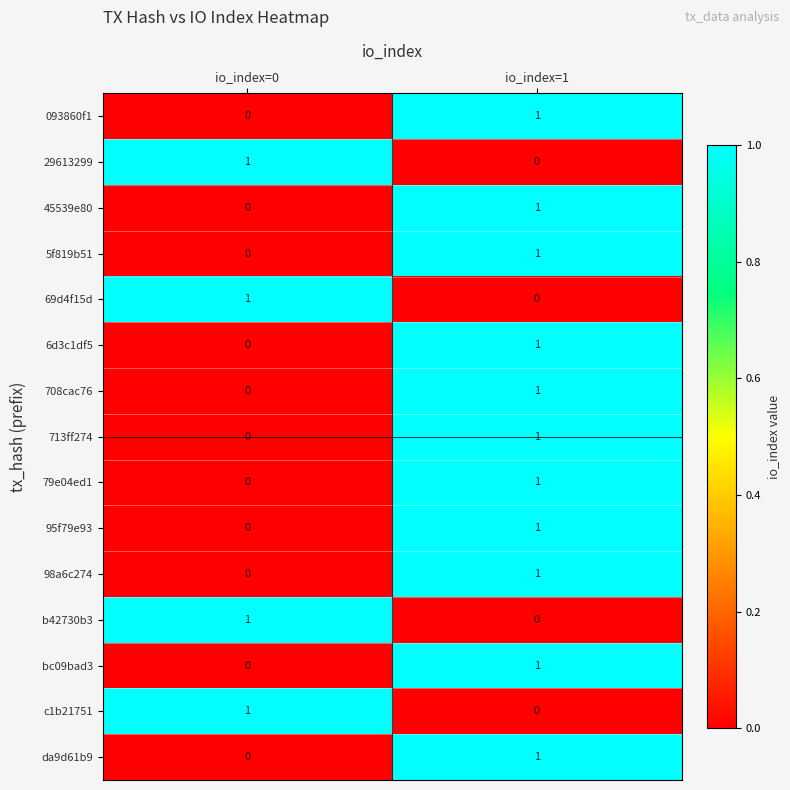

Reading right to left, extract all data points from this chart.

093860f1: 1	0
29613299: 0	1
45539e80: 1	0
5f819b51: 1	0
69d4f15d: 0	1
6d3c1df5: 1	0
708cac76: 1	0
713ff274: 1	0
79e04ed1: 1	0
95f79e93: 1	0
98a6c274: 1	0
b42730b3: 0	1
bc09bad3: 1	0
c1b21751: 0	1
da9d61b9: 1	0